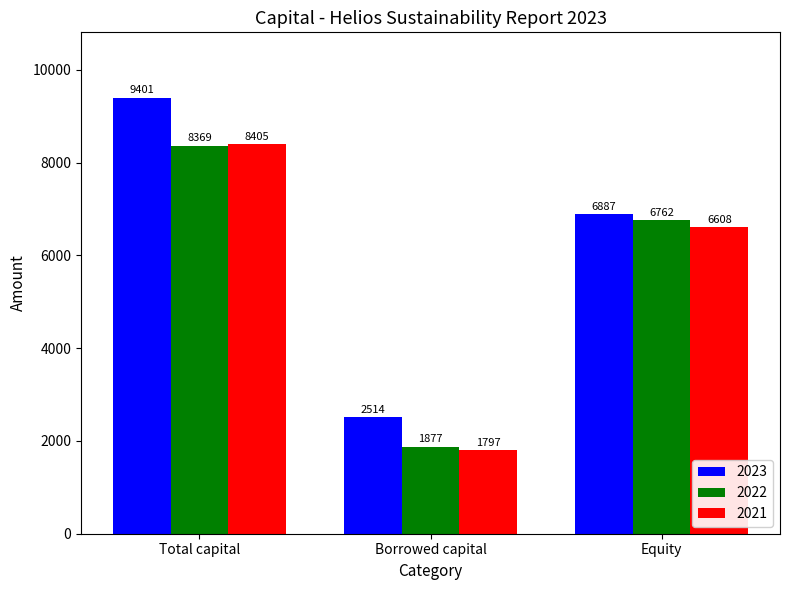

What is the difference between the highest and lowest values at Total capital?

1032